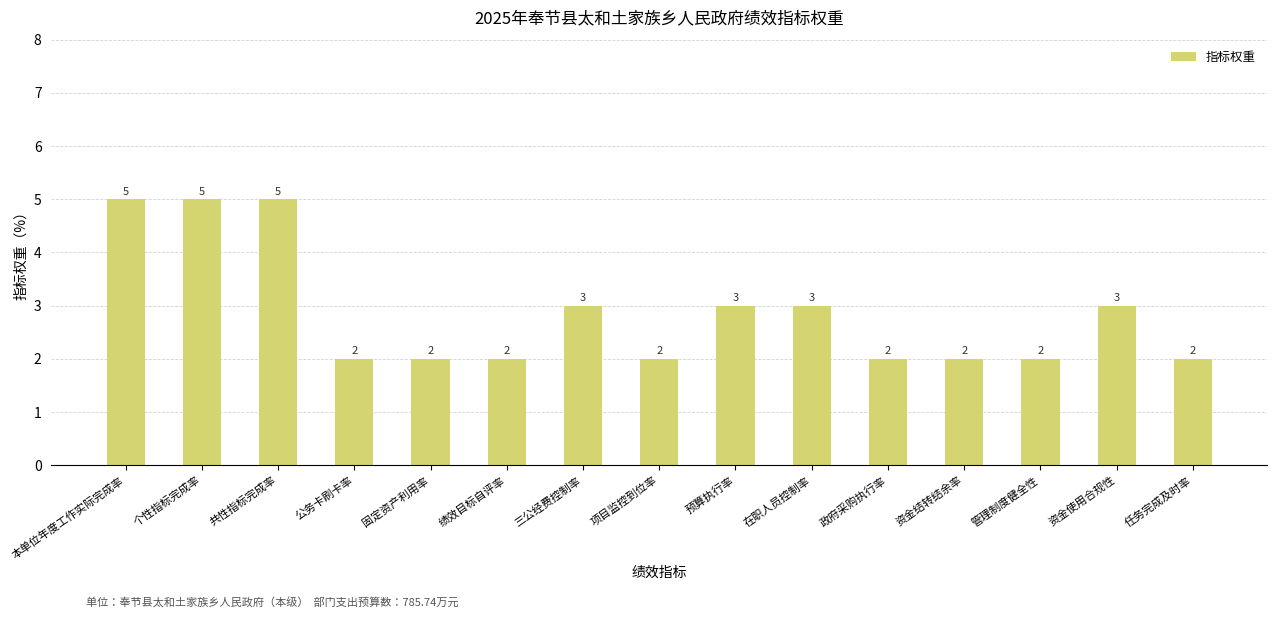

How many distinct data groups are displayed?

1